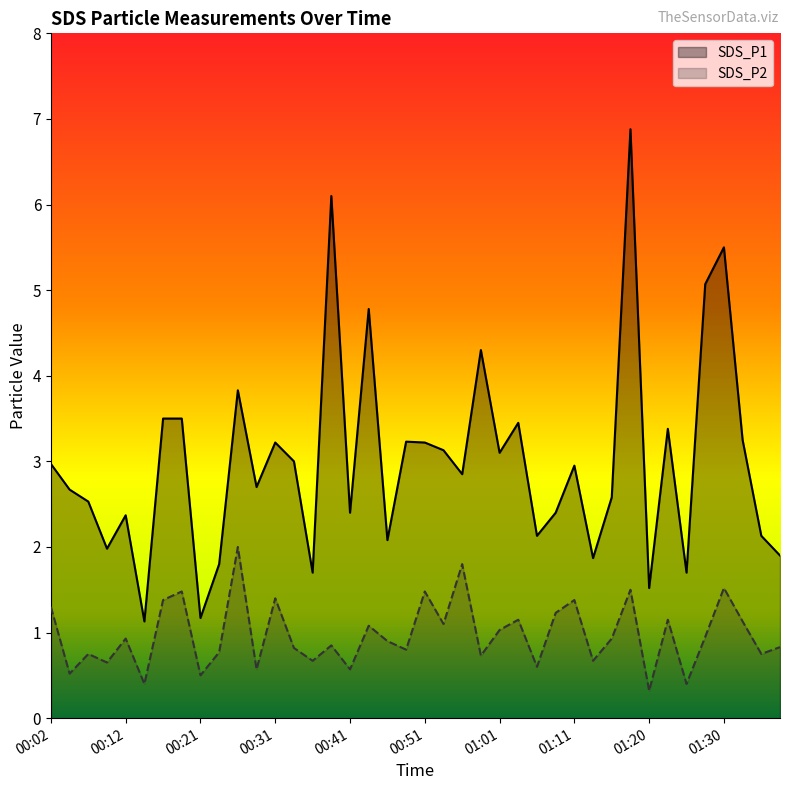

Which series has the largest total across all categories?

SDS_P1